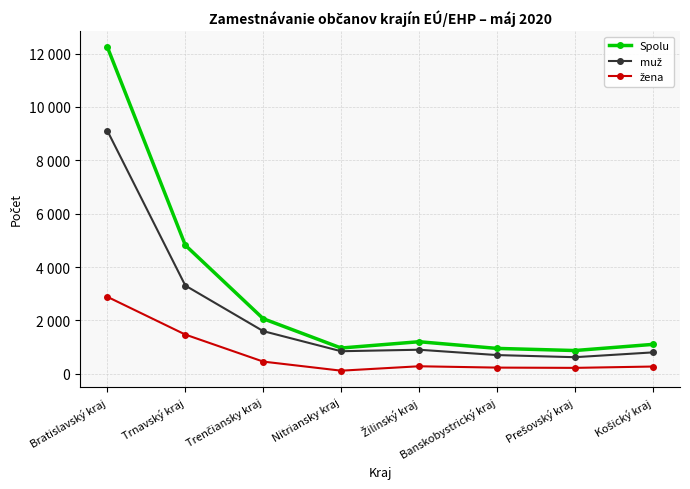

Between Trenčiansky kraj and Banskobystrický kraj, which series saw the biggest shift?

Spolu